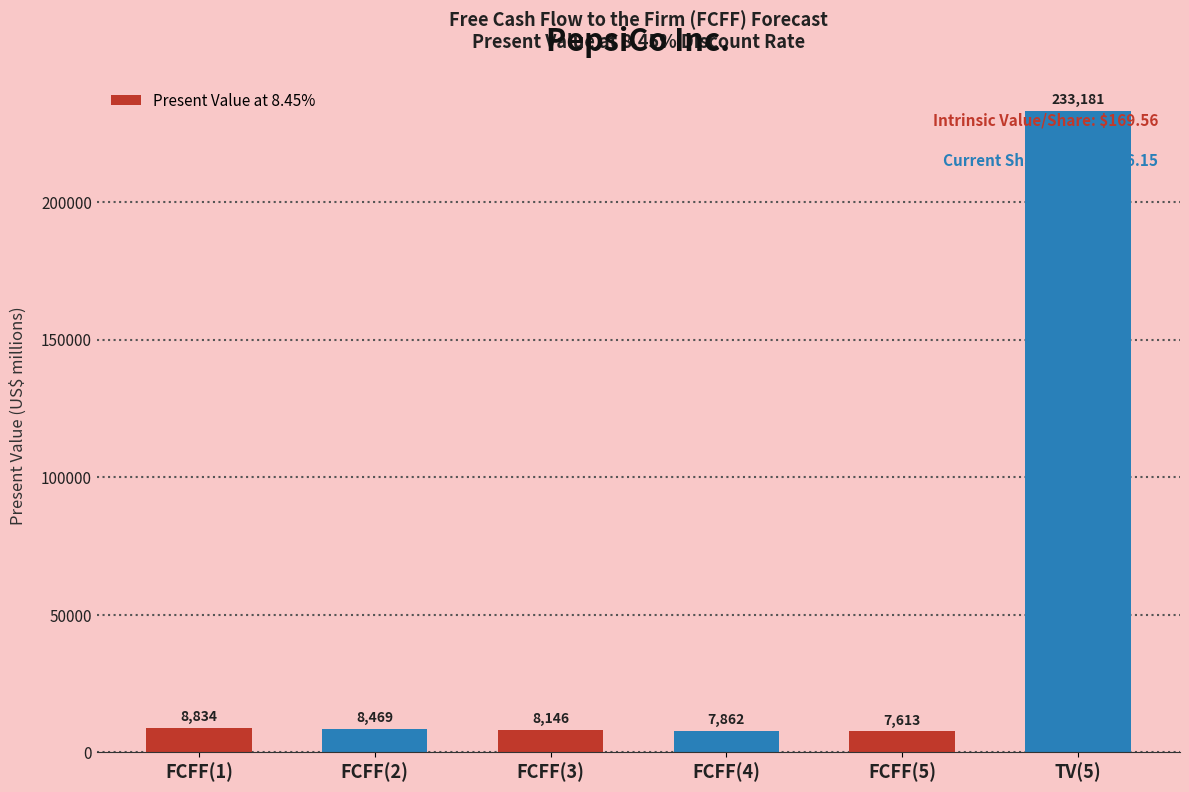

What is the change in value from FCFF(4) to TV(5)?

+225319